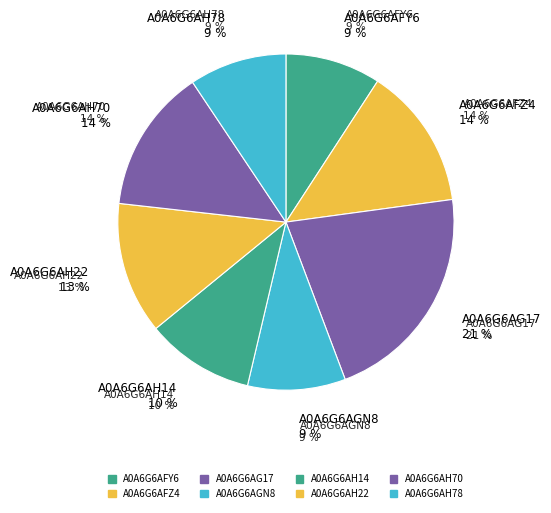

To the nearest percent, what portion does A0A6G6AFY6 represent?

9%